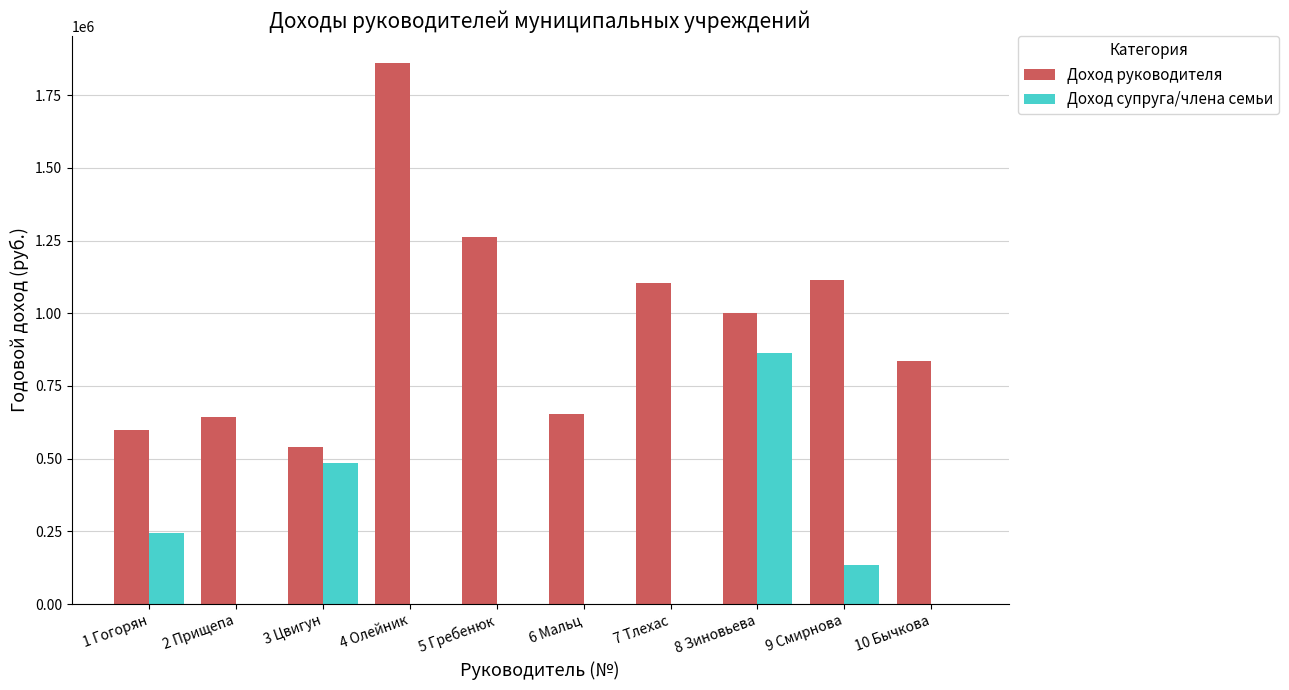

Reading left to right, what are all the values shown in this chart?

Доход руководителя: 1 Гогорян=596945.4	2 Прищепа=642738.9	3 Цвигун=539098.7	4 Олейник=1860822.2	5 Гребенюк=1263018.4	6 Мальц=654283.4	7 Тлехас=1102432.3	8 Зиновьева=1001431.4	9 Смирнова=1114339.9	10 Бычкова=834391.2
Доход супруга/члена семьи: 1 Гогорян=245106.8	2 Прищепа=0.0	3 Цвигун=483678.3	4 Олейник=0.0	5 Гребенюк=0.0	6 Мальц=0.0	7 Тлехас=0.0	8 Зиновьева=864319.3	9 Смирнова=134689.1	10 Бычкова=0.0